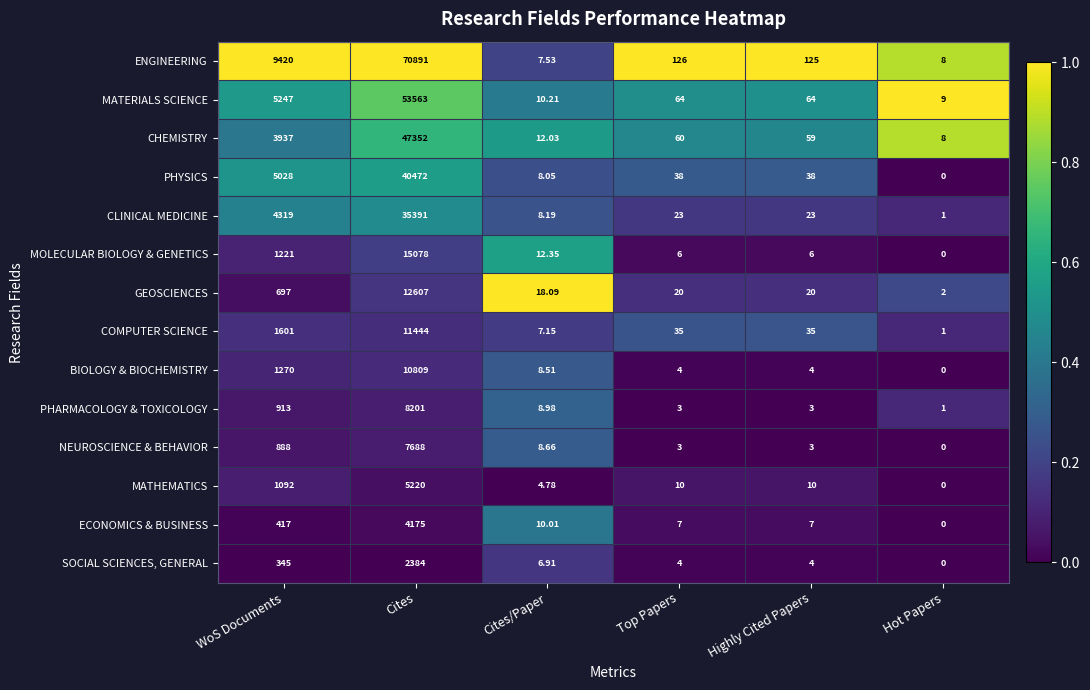

Which series has the largest total across all categories?

ENGINEERING